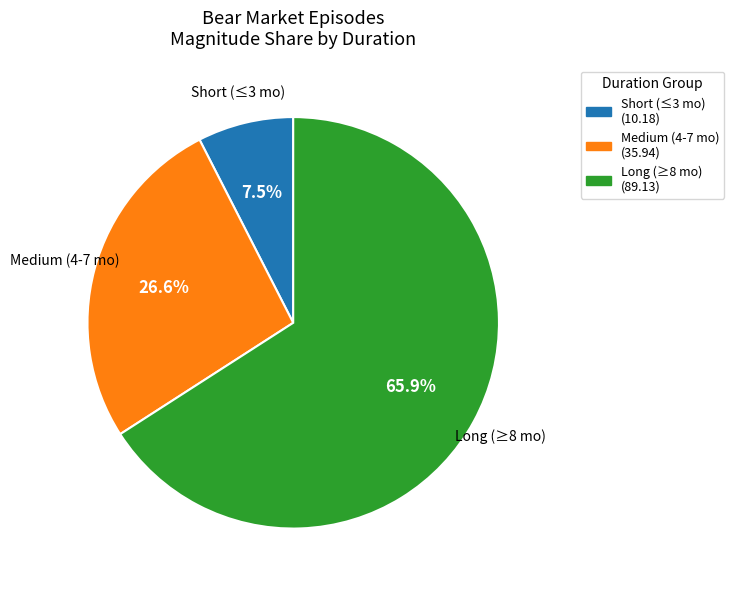

To the nearest percent, what is the average slice percentage?

33%